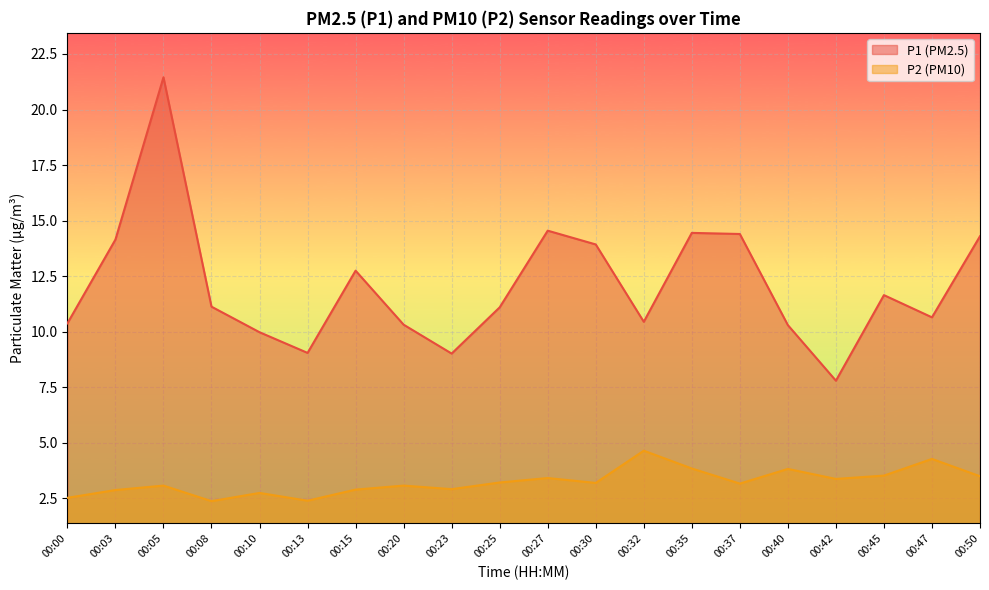

How many interior local peaks does the P2 series have?

7